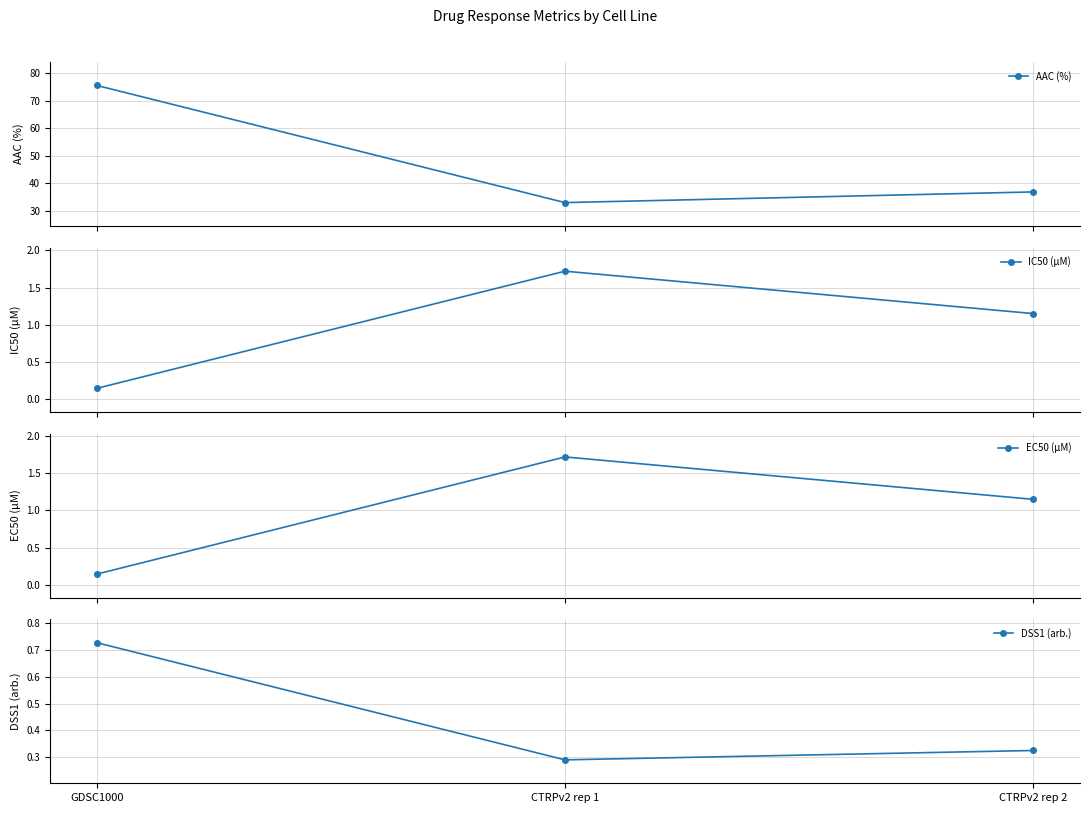

Reading right to left, what are all the values shown in this chart?

AAC (%): CTRPv2 rep 2=36.8	CTRPv2 rep 1=32.9	GDSC1000=75.5
IC50 (µM): CTRPv2 rep 2=1.1	CTRPv2 rep 1=1.7	GDSC1000=0.1
EC50 (µM): CTRPv2 rep 2=1.1	CTRPv2 rep 1=1.7	GDSC1000=0.1
DSS1 (arb.): CTRPv2 rep 2=0.3	CTRPv2 rep 1=0.3	GDSC1000=0.7